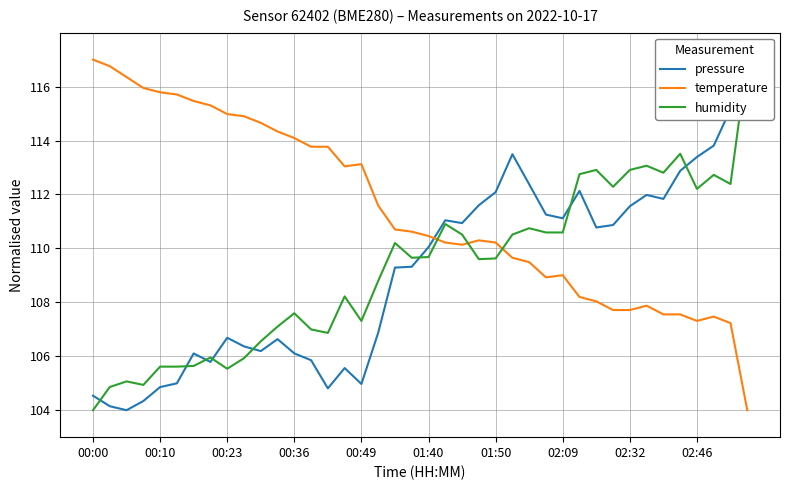

What is the minimum value for temperature?

104.0